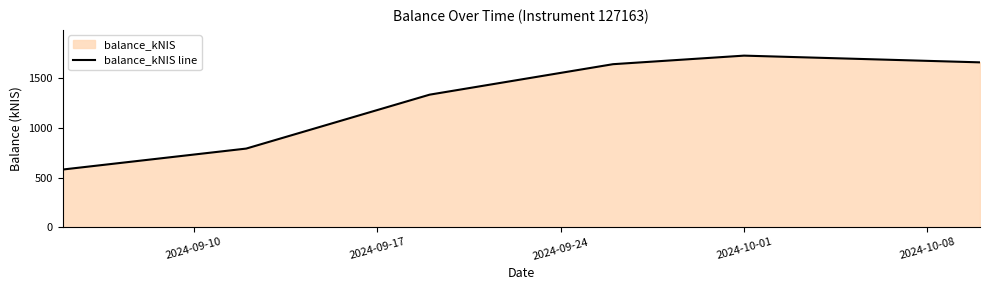

How many points are higher than both their immediate neighbors (excluding endpoints)?

1